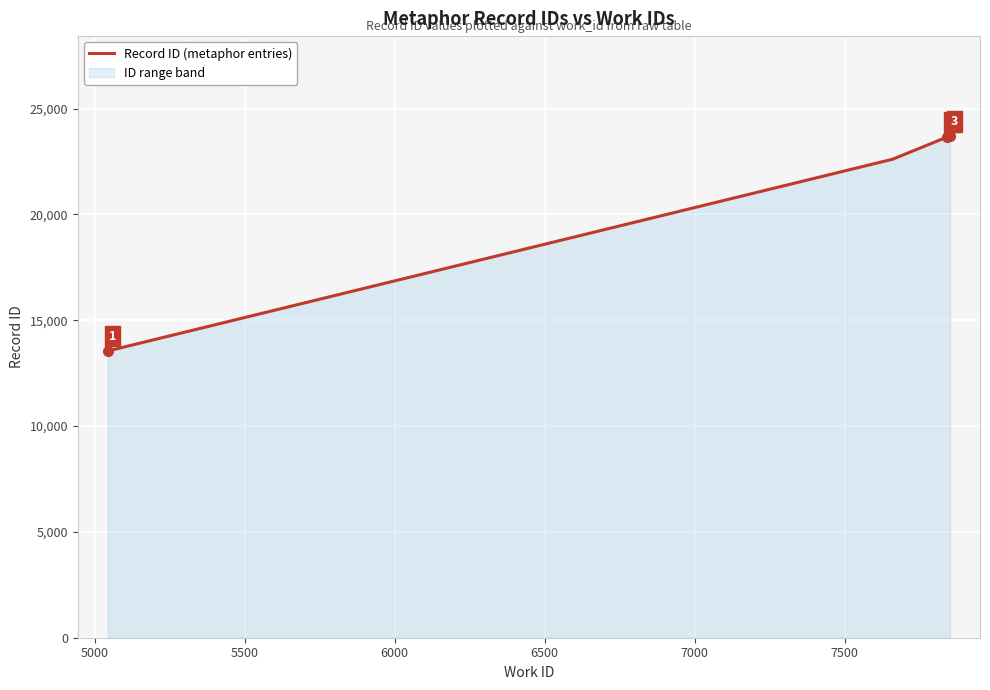

What is the maximum value shown in the chart?

23690